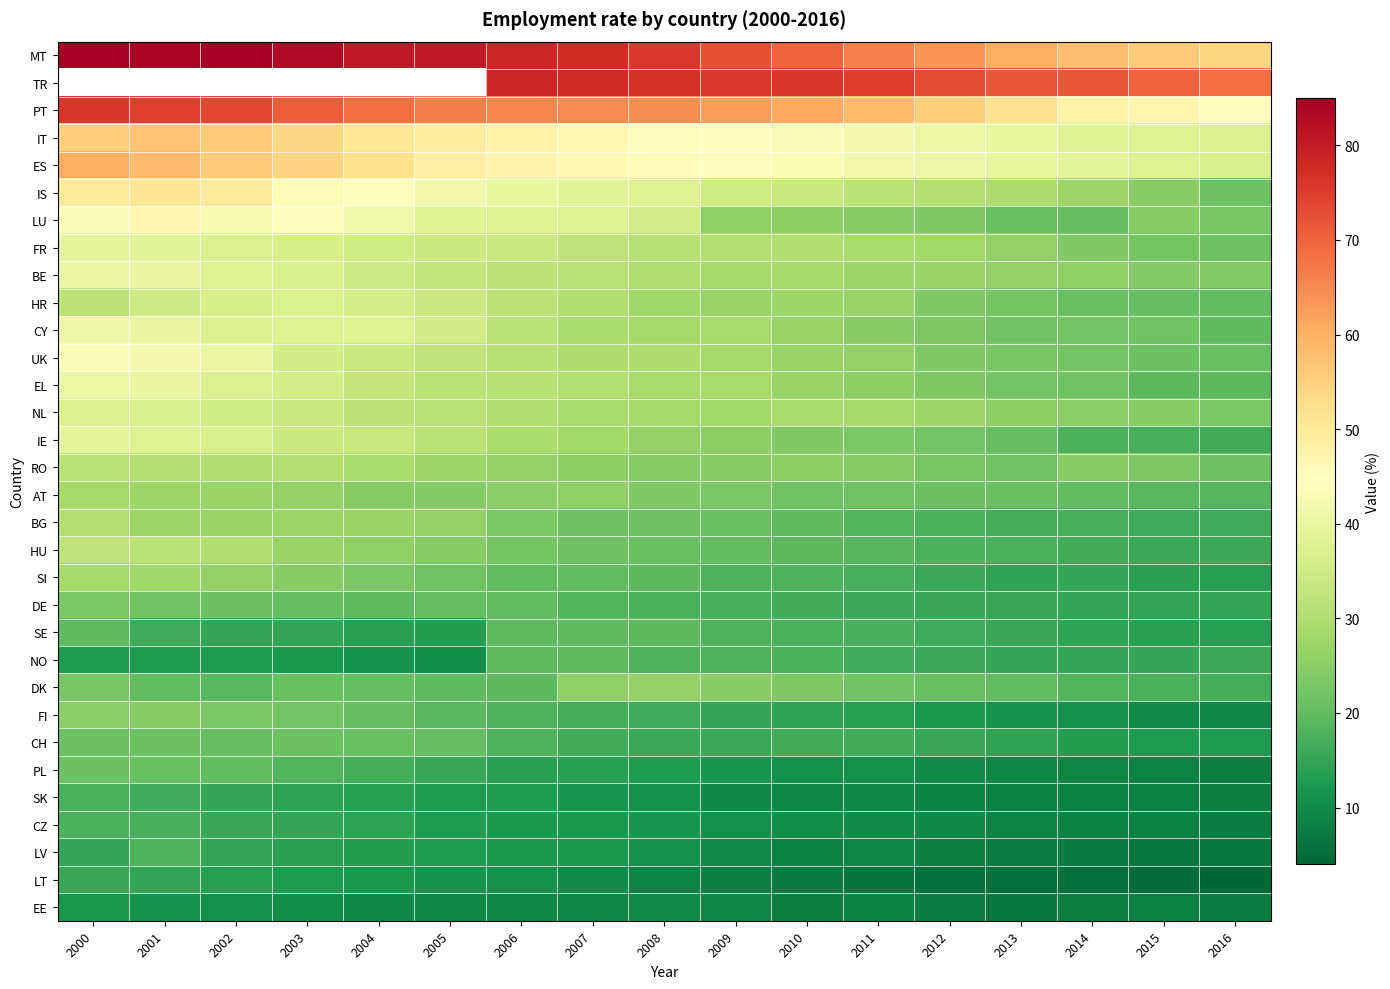

Rank the series by their maximum value, from lowest to highest.

LT, SK, CZ, NO, PL, DE, AT, SI, RO, HR, NL, IE, LU, IT, MT, TR, EE, LV, SE, CH, FI, DK, BG, HU, FR, BE, EL, CY, UK, IS, ES, PT